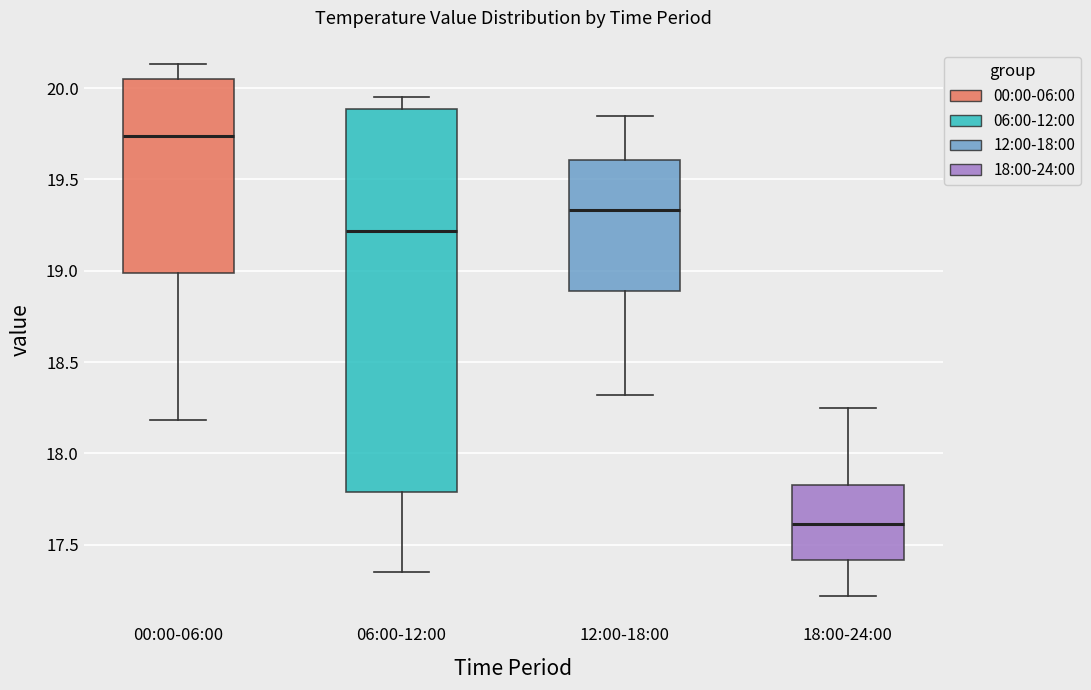

Which box has the lowest median line?

18:00-24:00